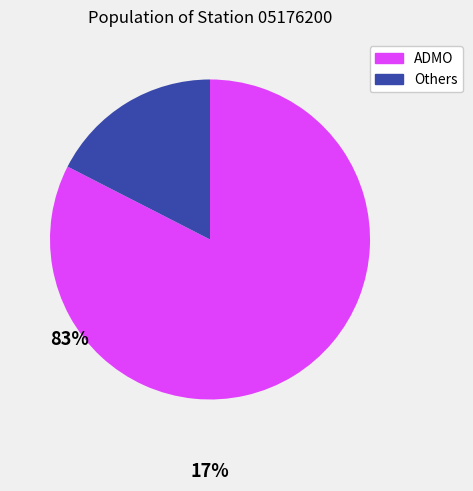

Does any single category account for the majority?

Yes